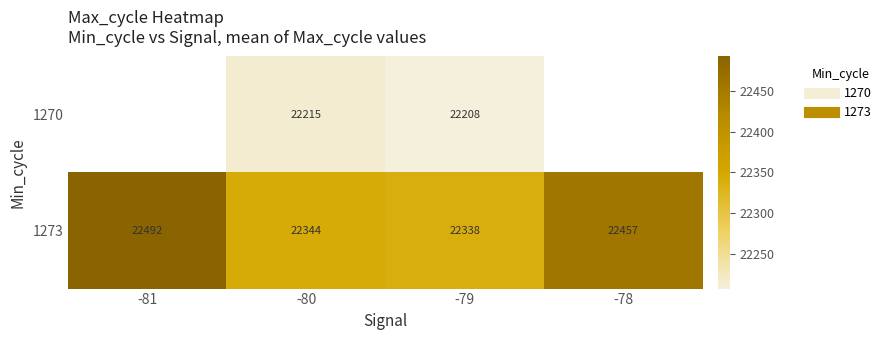

Read the 1273 value at -78.

22457.0